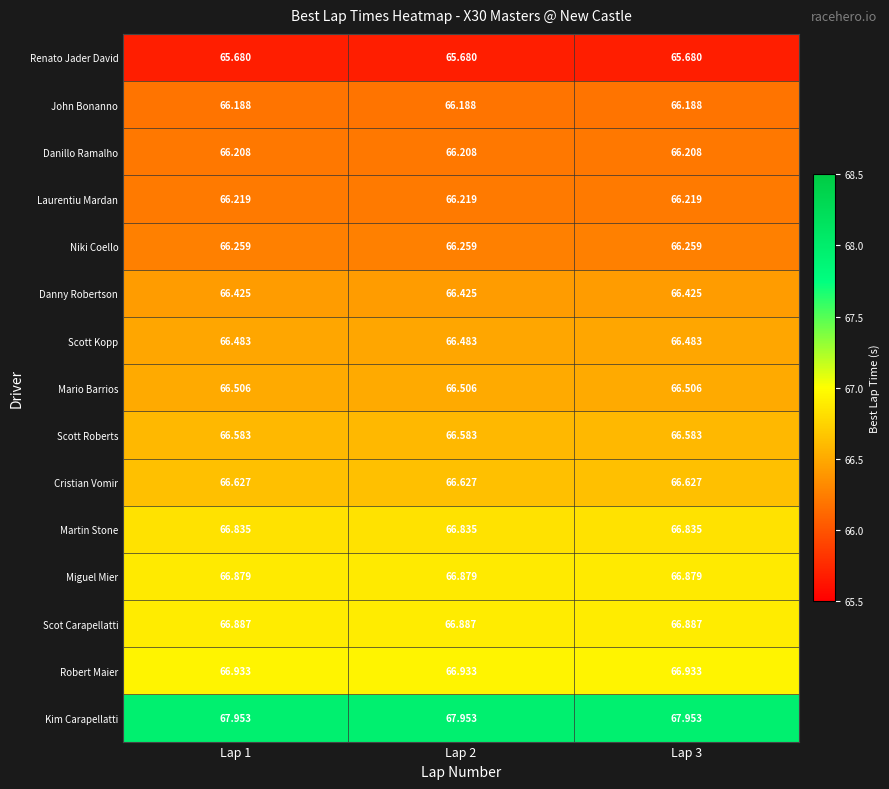

Is the value of Cristian Vomir at Lap 3 greater than the value of Martin Stone at Lap 2?

No